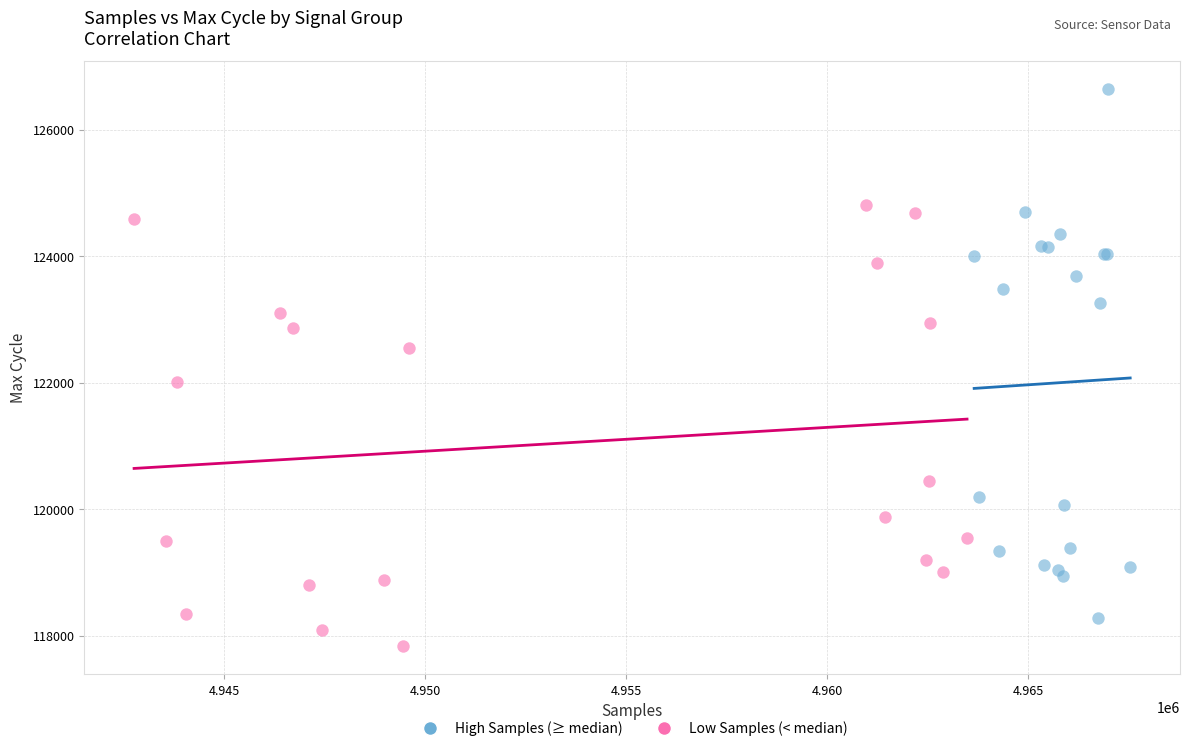

Which series reaches the maximum Y coordinate?

High Samples (≥ median)